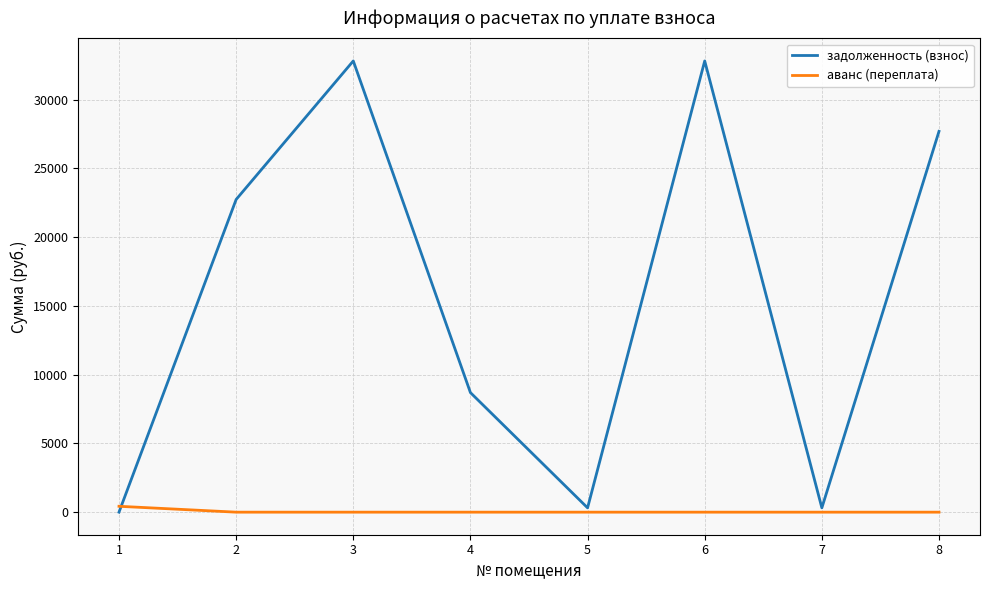

At 4, list the series in order from largest to smallest.

задолженность (взнос), аванс (переплата)